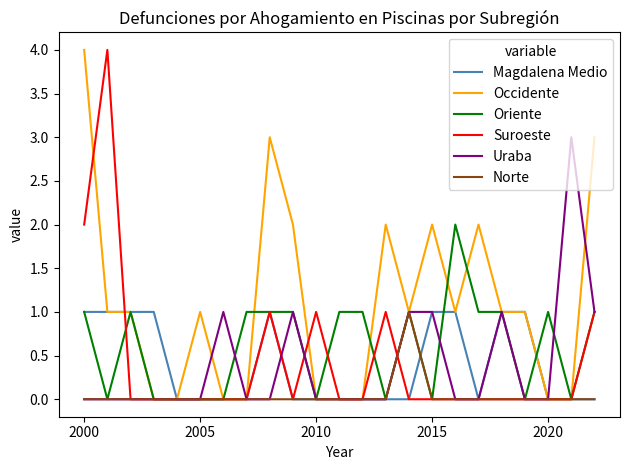

What is the greatest value displayed?

4